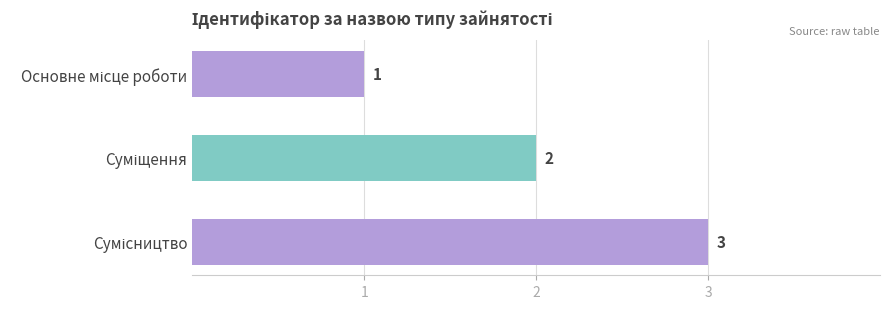

What is the greatest value displayed?

3